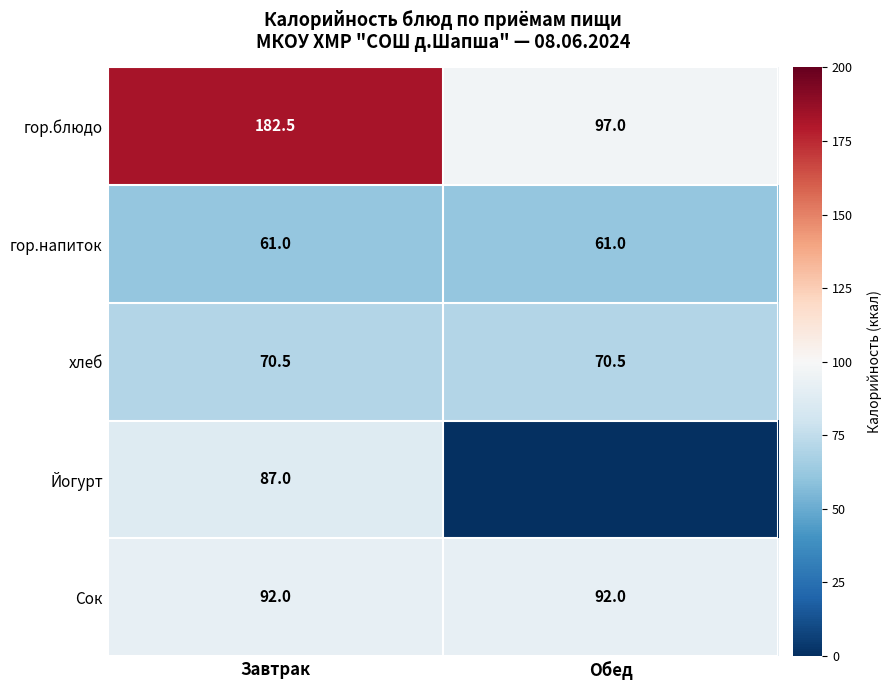

What is the sum of the хлеб values at Обед and Завтрак?

141.0